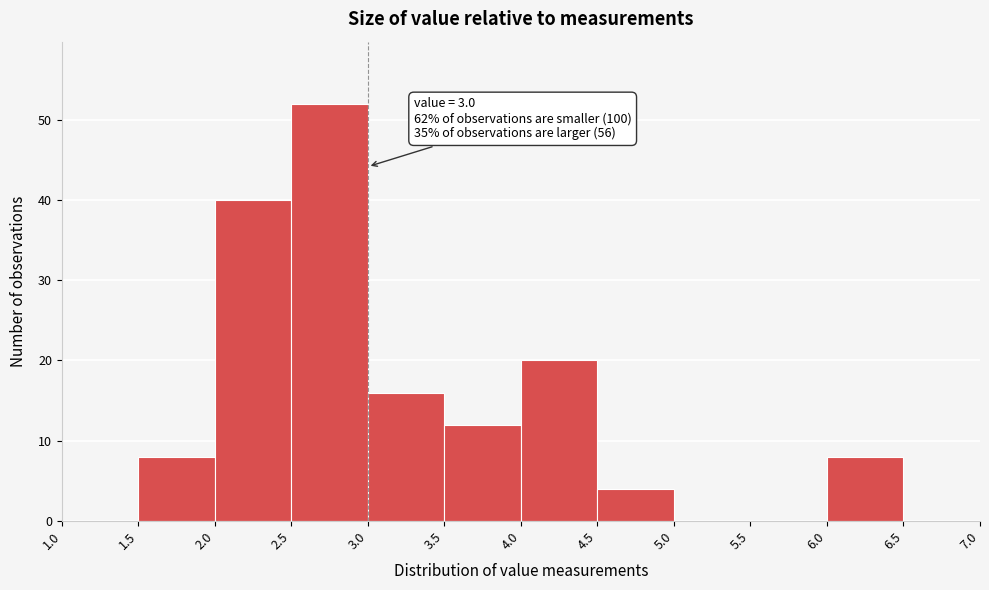

Over which range of the x-axis is the bar tallest?

2.5 to 3.0